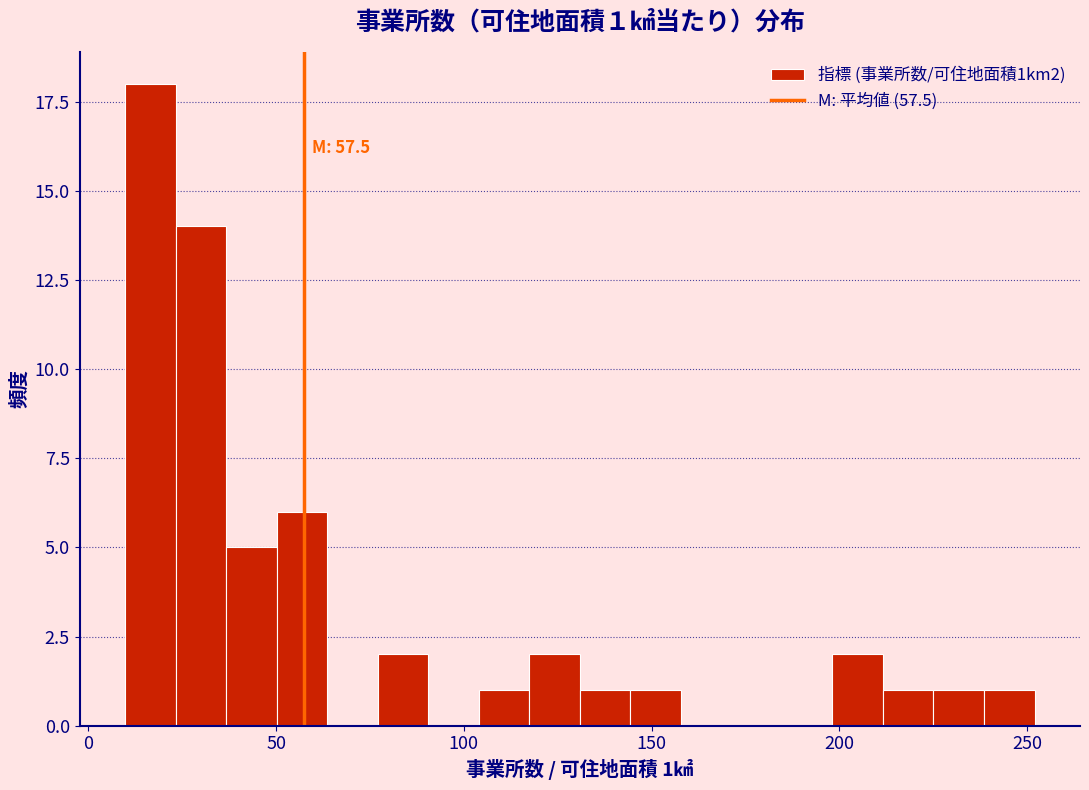

Around what value on the x-axis is the tallest bar? Give the approximate position of its centre, as read against the axis.

15